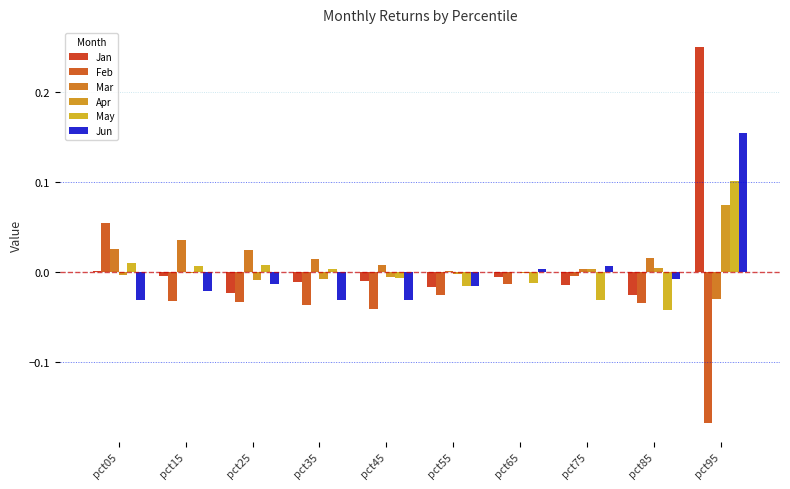

Reading right to left, extract all data points from this chart.

Jan: pct95=0.2	pct85=-0.0	pct75=-0.0	pct65=-0.0	pct55=-0.0	pct45=-0.0	pct35=-0.0	pct25=-0.0	pct15=-0.0	pct05=0.0
Feb: pct95=-0.2	pct85=-0.0	pct75=-0.0	pct65=-0.0	pct55=-0.0	pct45=-0.0	pct35=-0.0	pct25=-0.0	pct15=-0.0	pct05=0.1
Mar: pct95=-0.0	pct85=0.0	pct75=0.0	pct65=0.0	pct55=0.0	pct45=0.0	pct35=0.0	pct25=0.0	pct15=0.0	pct05=0.0
Apr: pct95=0.1	pct85=0.0	pct75=0.0	pct65=-0.0	pct55=-0.0	pct45=-0.0	pct35=-0.0	pct25=-0.0	pct15=-0.0	pct05=-0.0
May: pct95=0.1	pct85=-0.0	pct75=-0.0	pct65=-0.0	pct55=-0.0	pct45=-0.0	pct35=0.0	pct25=0.0	pct15=0.0	pct05=0.0
Jun: pct95=0.2	pct85=-0.0	pct75=0.0	pct65=0.0	pct55=-0.0	pct45=-0.0	pct35=-0.0	pct25=-0.0	pct15=-0.0	pct05=-0.0